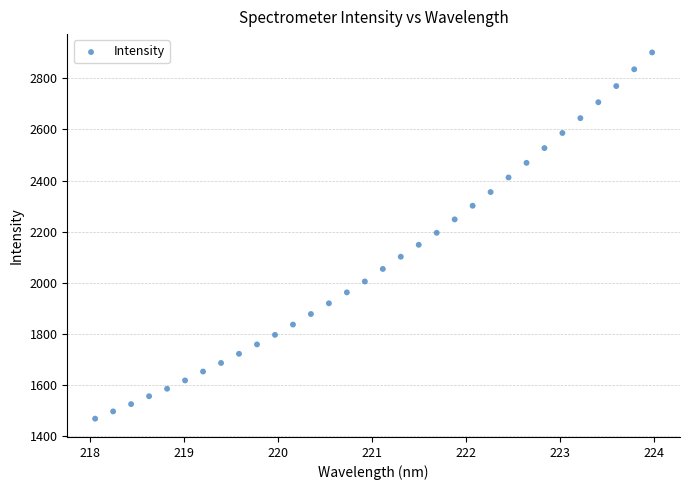

What is the range of X values (max minus min)?

5.9